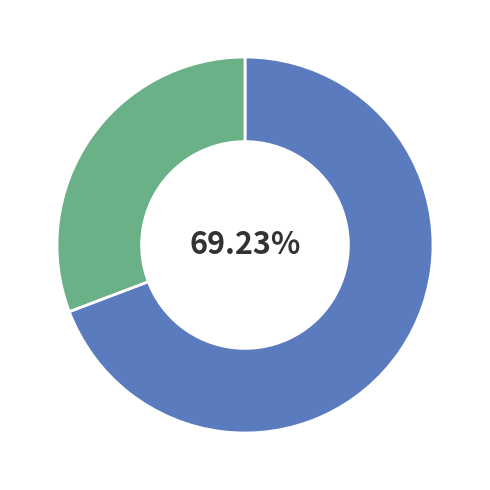

Is there any slice that represents more than half of the pie?

Yes